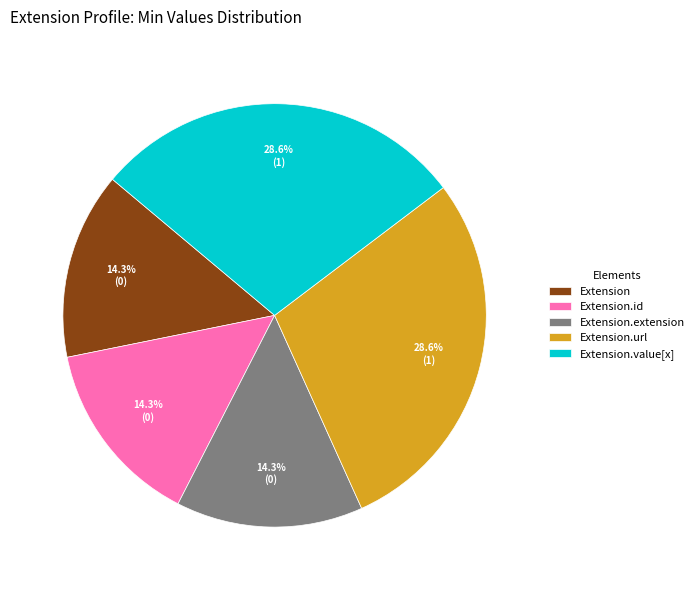

Is Extension.extension the majority of the pie?

No